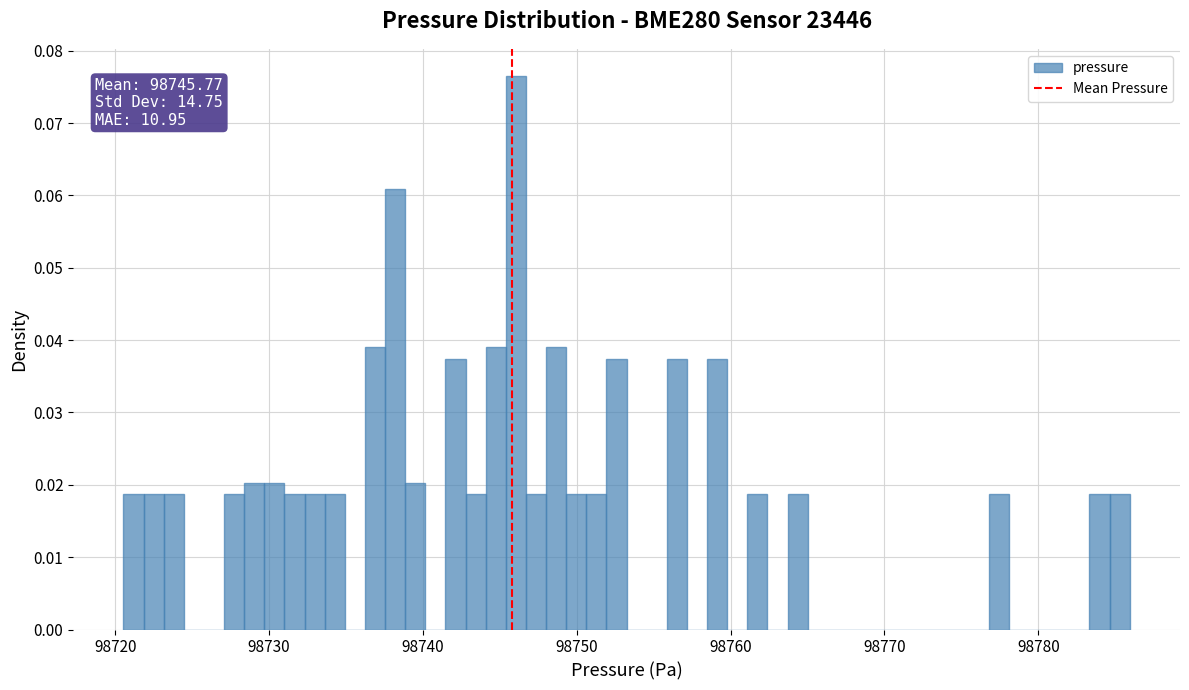

Read against the x-axis, roughly where is the centre of the tallest bar?

98746